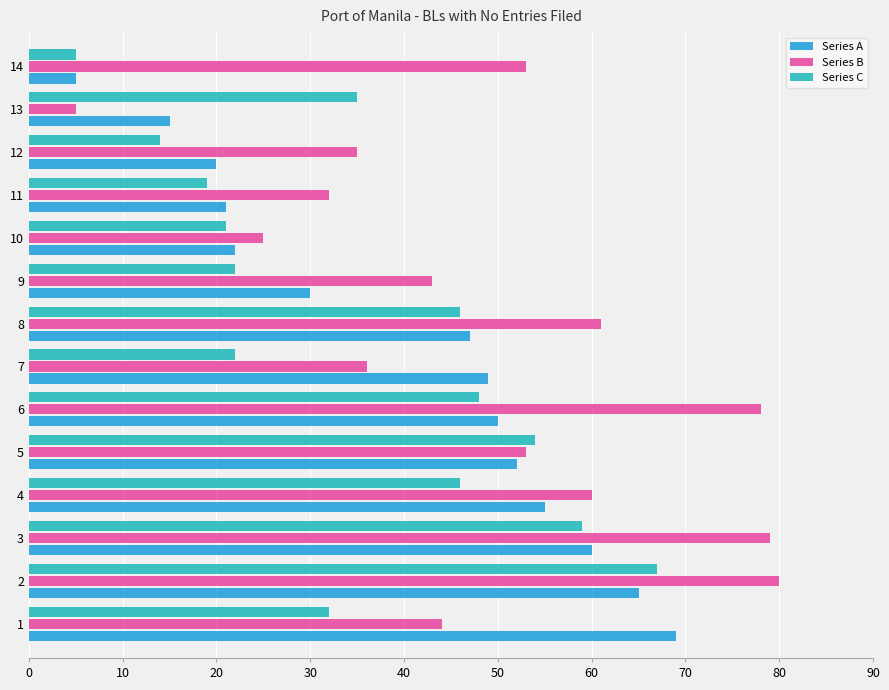

What is the maximum value for Series A?

69